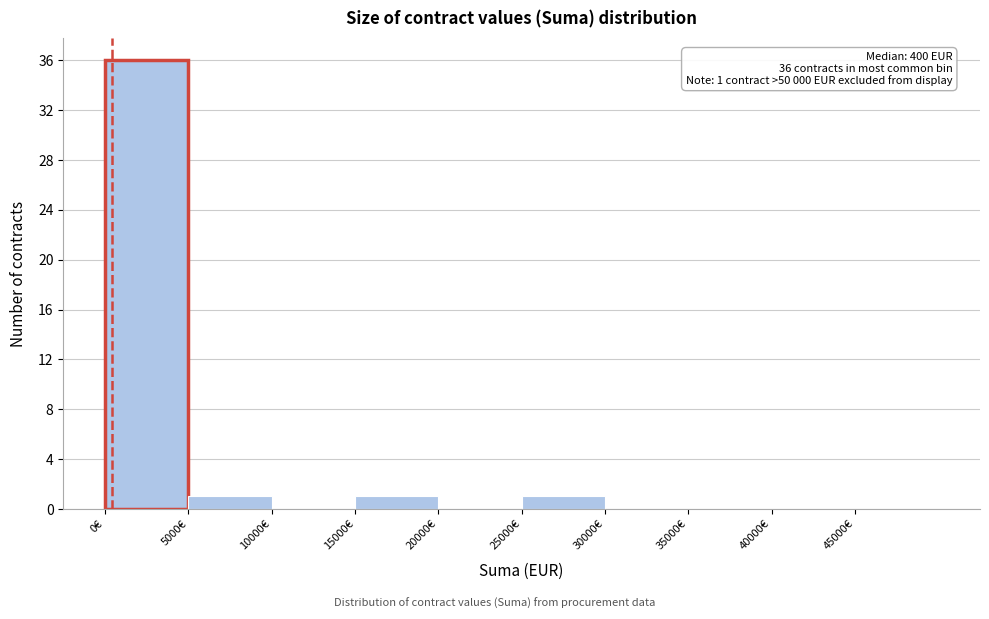

Which range on the x-axis has the tallest bar?

0 to 5000